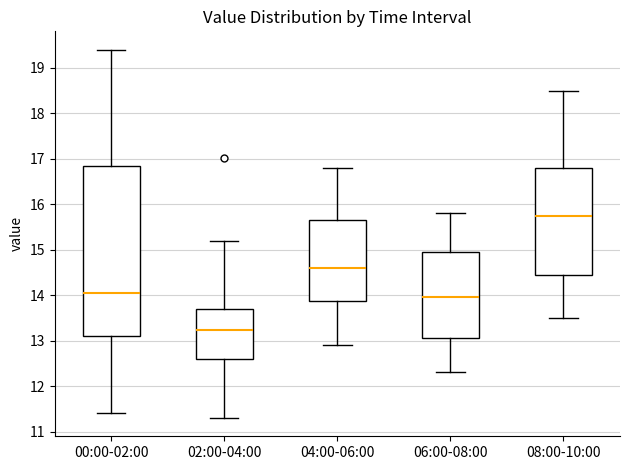

Reading left to right, transcribe this box plot: for each box, give where its median line is, the range the box spans, and where its two whiskers end, as read against the y-axis. The values are not printed on the chart, so give them approximately, as read against the axis.

00:00-02:00: median 14.1, box 13.1 to 16.8, whiskers 11.4 to 19.4
02:00-04:00: median 13.2, box 12.6 to 13.7, whiskers 11.3 to 15.2
04:00-06:00: median 14.6, box 13.9 to 15.7, whiskers 12.9 to 16.8
06:00-08:00: median 14.0, box 13.1 to 15.0, whiskers 12.3 to 15.8
08:00-10:00: median 15.8, box 14.5 to 16.8, whiskers 13.5 to 18.5